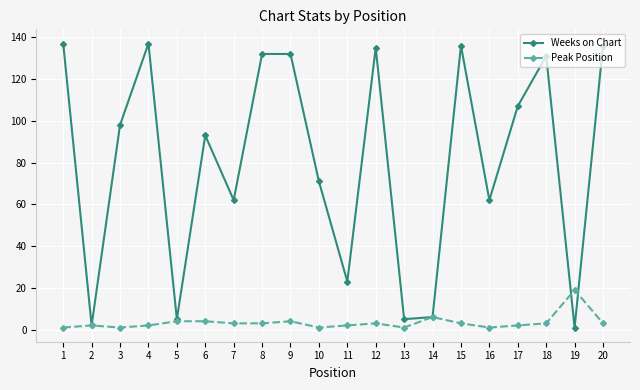

What is the sum of the Weeks on Chart values at 8 and 12?

267